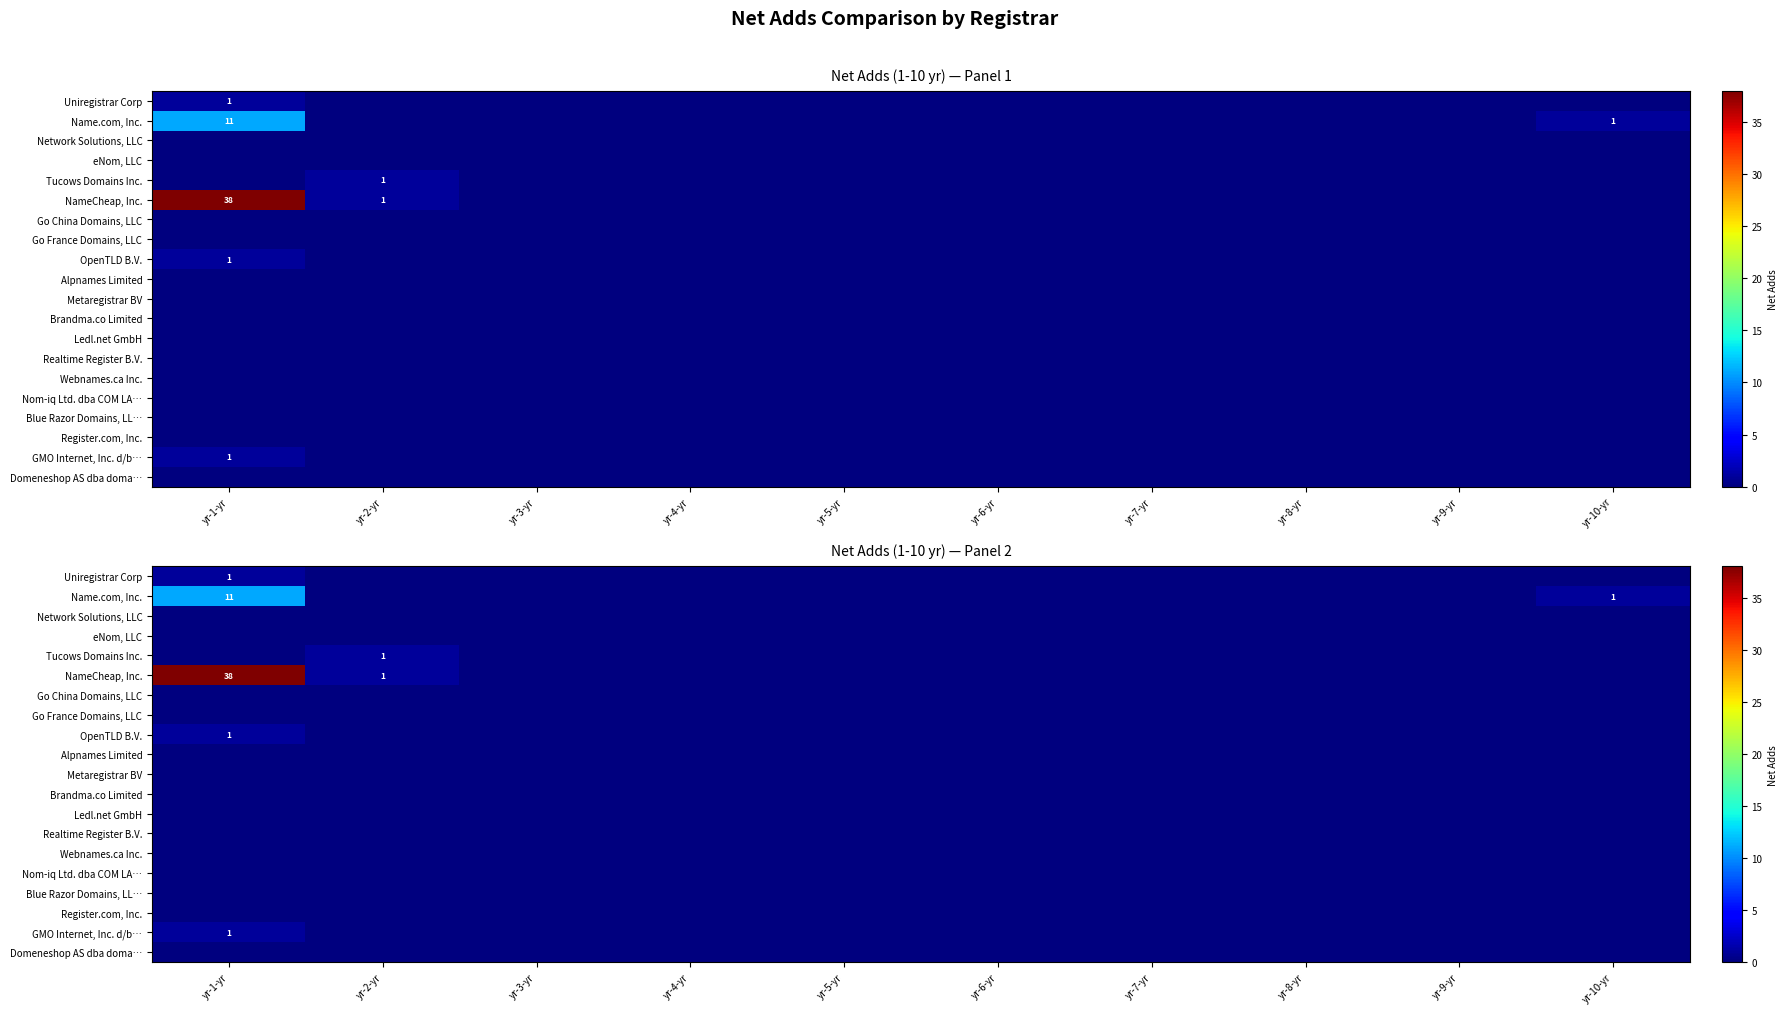

What is the maximum value shown in the chart?

38